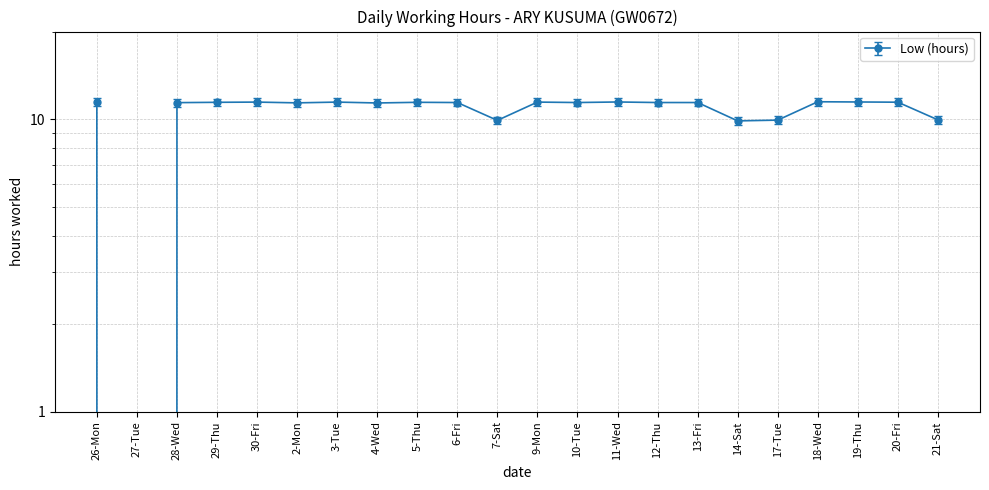

How many data points does each series have?

22